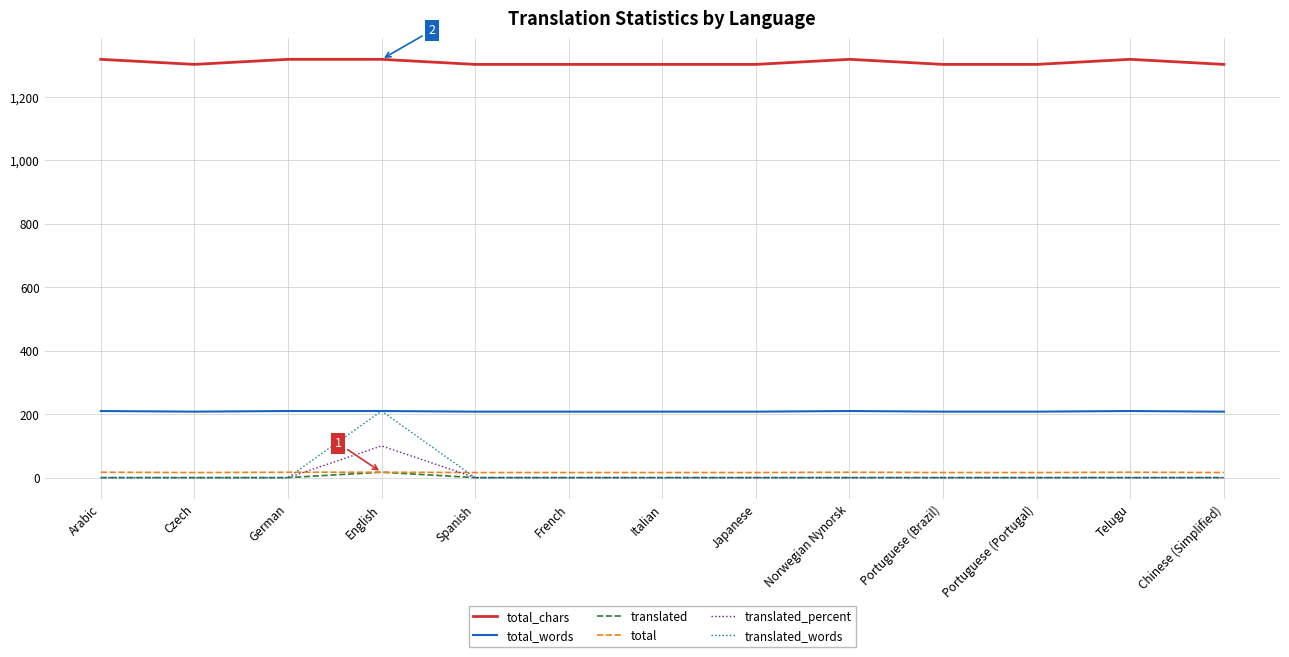

Count the number of data series in this chart.

6